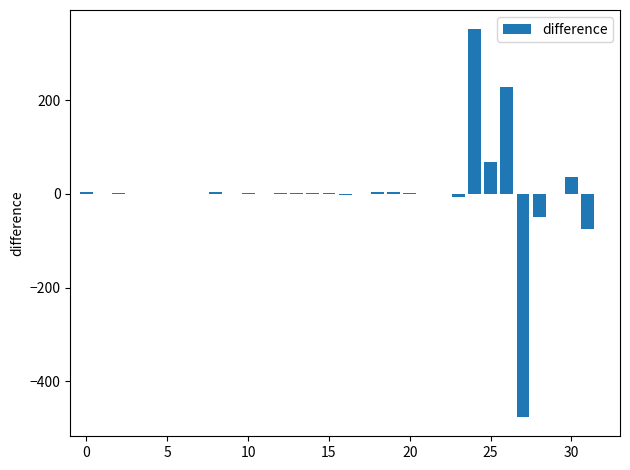

What is the greatest value displayed?

351